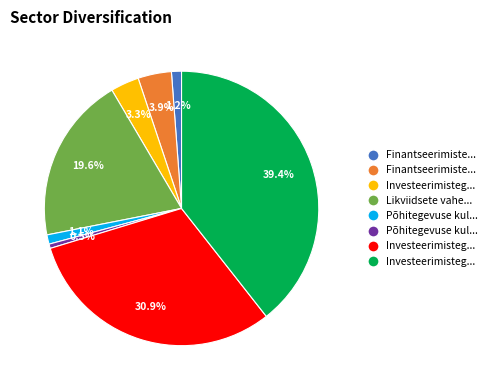

Is there a majority slice in this chart?

No